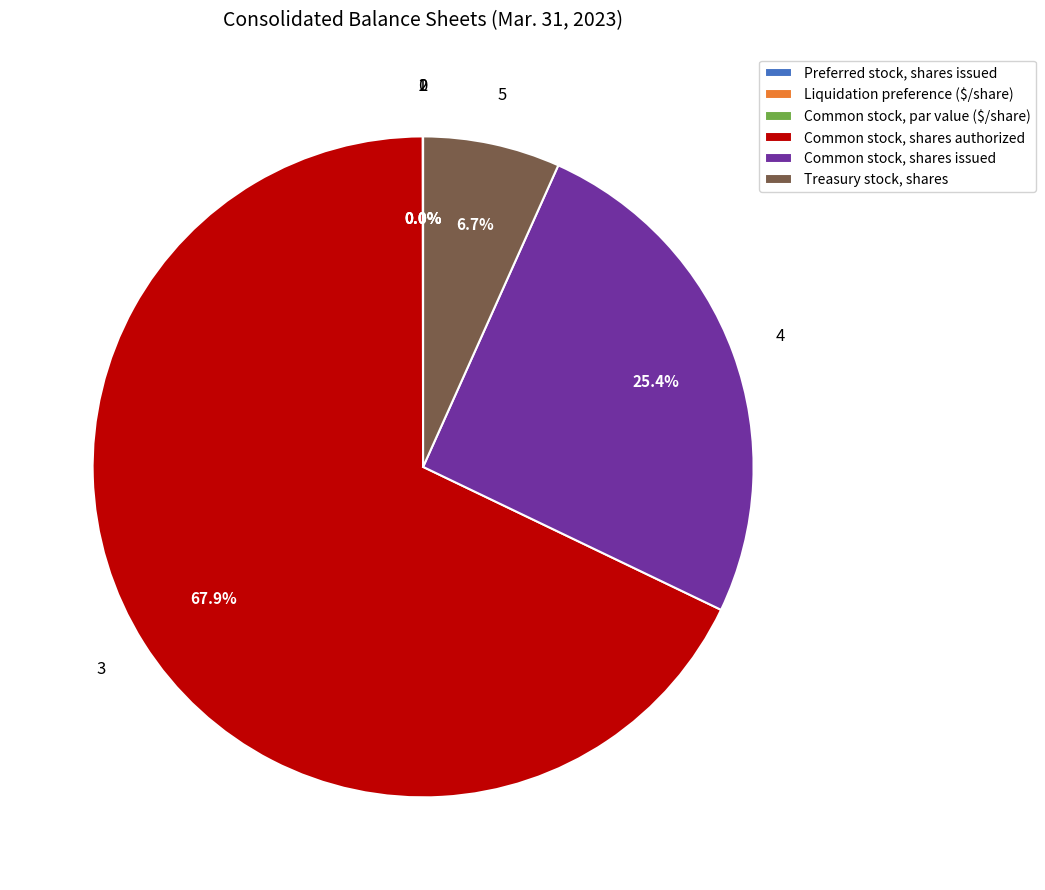

The Preferred stock, shares issued slice represents 0% of the pie. True or false?

True